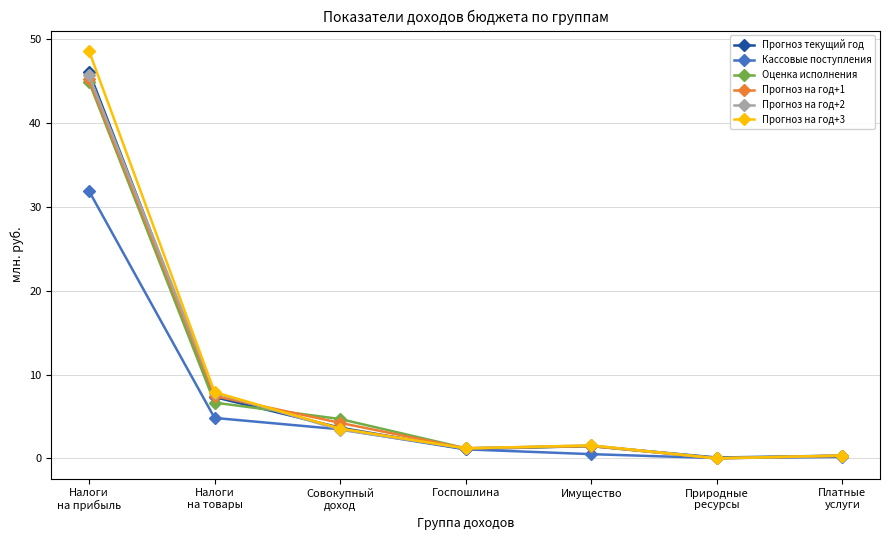

What is the spread (max minus min) of values at Имущество?

1.0